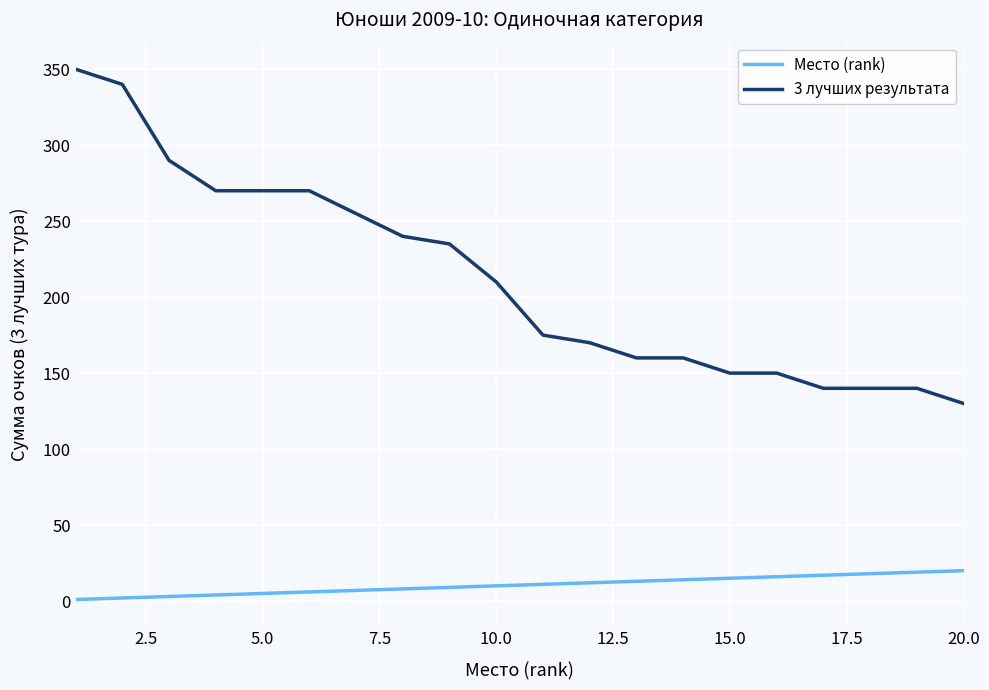

True or false: 3 лучших результата and Место (rank) cross at least once.

False